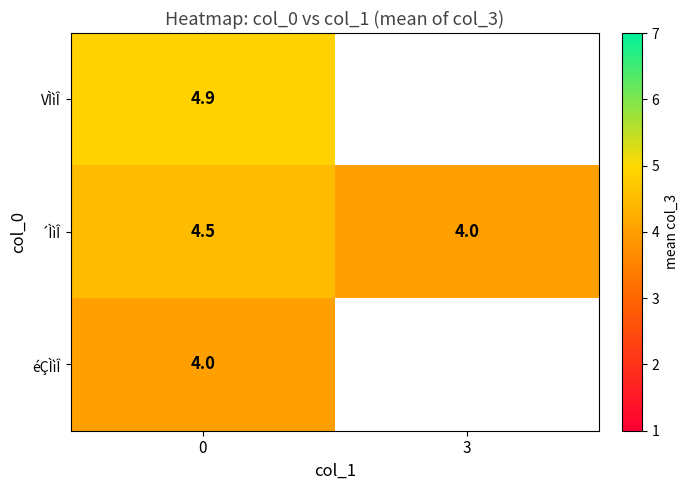

Rank the series at 0 from lowest to highest value.

éÇÌìÎ, ´ÌìÎ, VÌìÎ